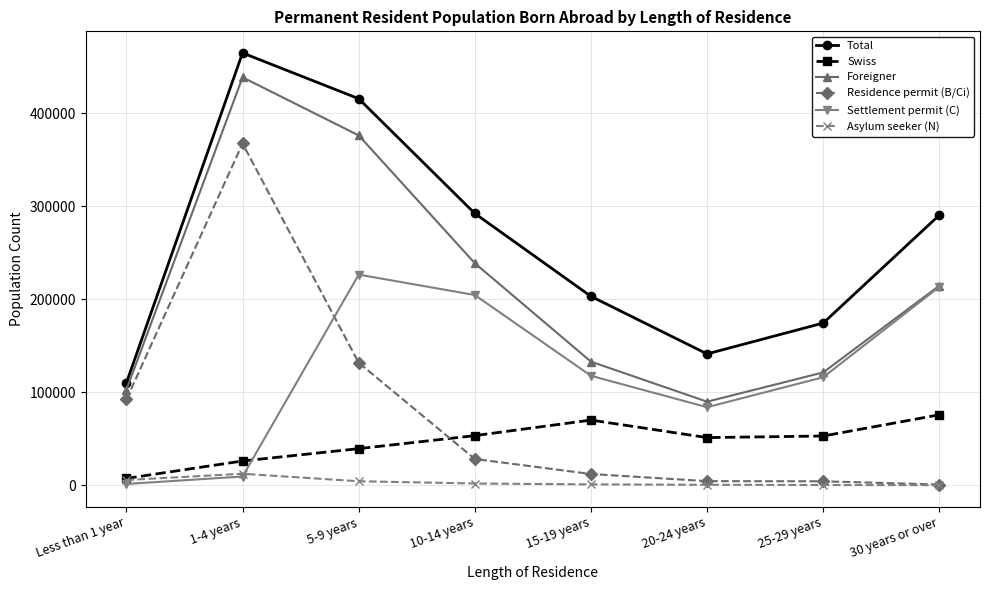

What is the approximate value of Total at 10-14 years, to the nearest 50?

292350